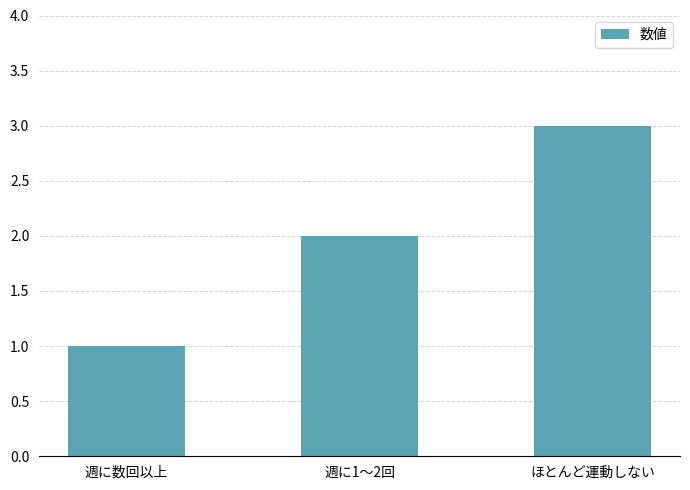

Approximately how many times larger is the value at 週に1～2回 compared to 週に数回以上?

2.0